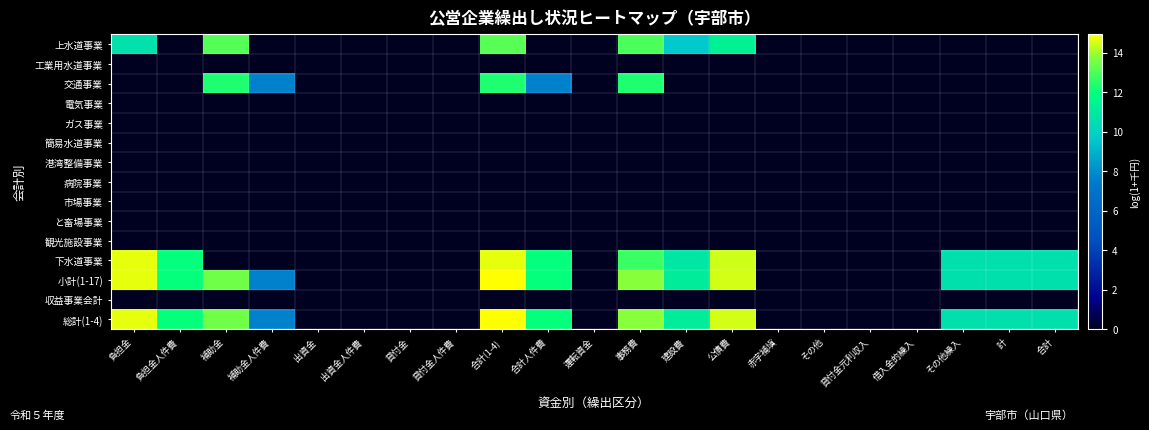

Between 貸付金人件費 and 合計(1-4), which series saw the biggest shift?

小計(1-17)